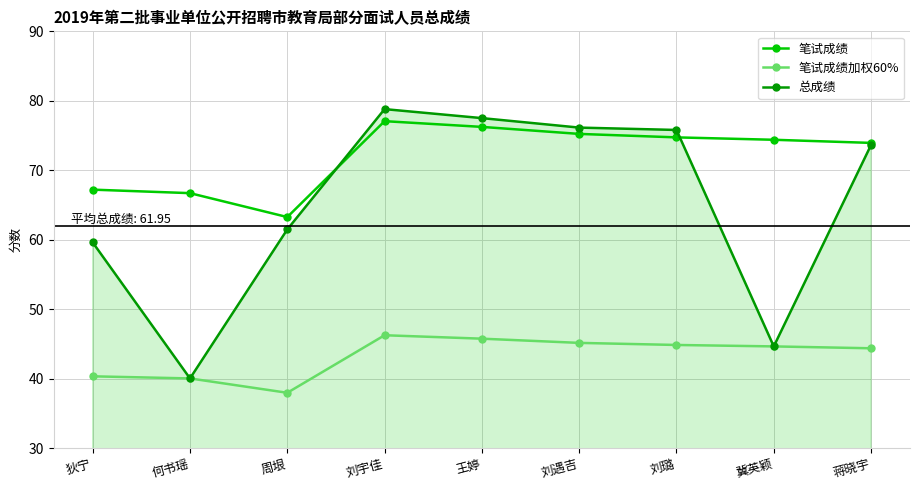

Is the value of 笔试成绩加权60% at 刘宇佳 greater than the value of 笔试成绩 at 蒋晓宇?

No